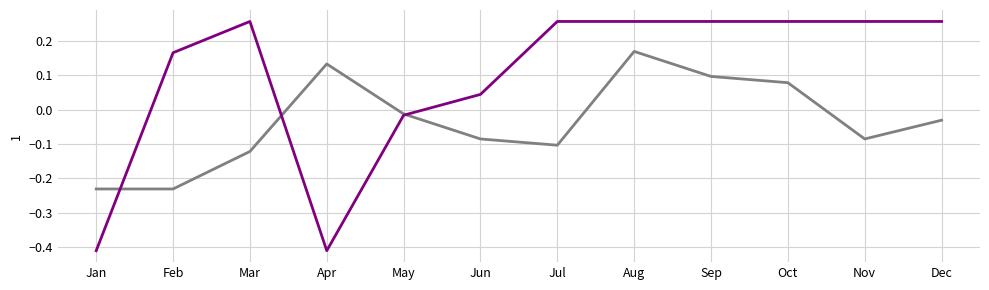

What is the total value across all series at Aug?

0.4